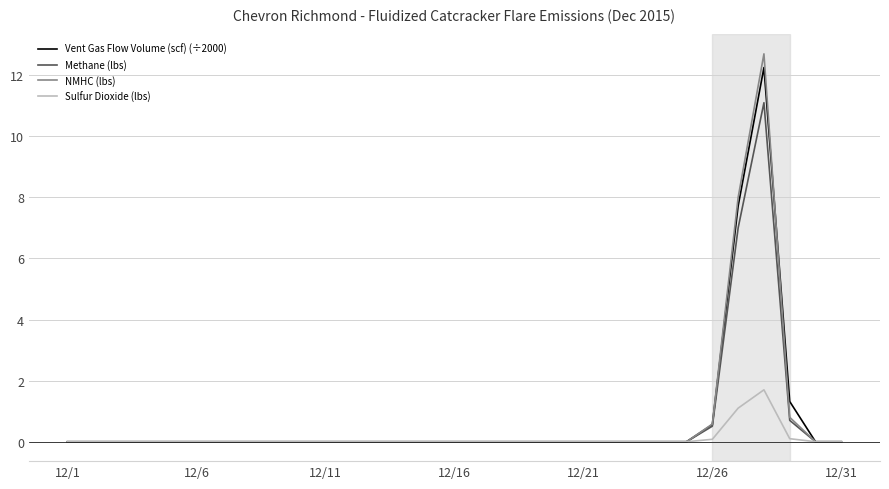

Does the chart display data point markers on the line(s)?

No